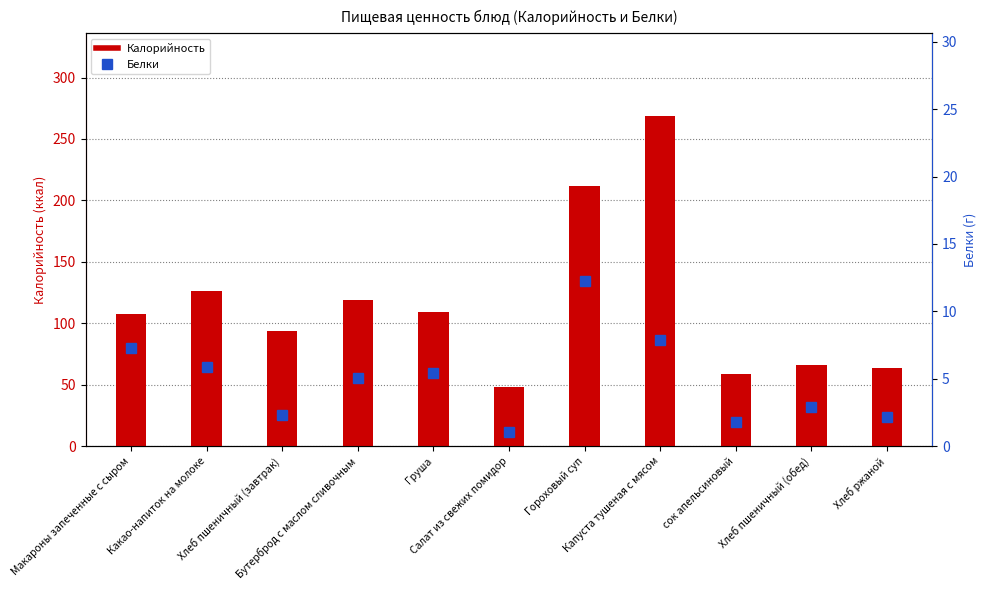

Is the value of Калорийность at Хлеб ржаной greater than the value of Белки at Какао-напиток на молоке?

Yes